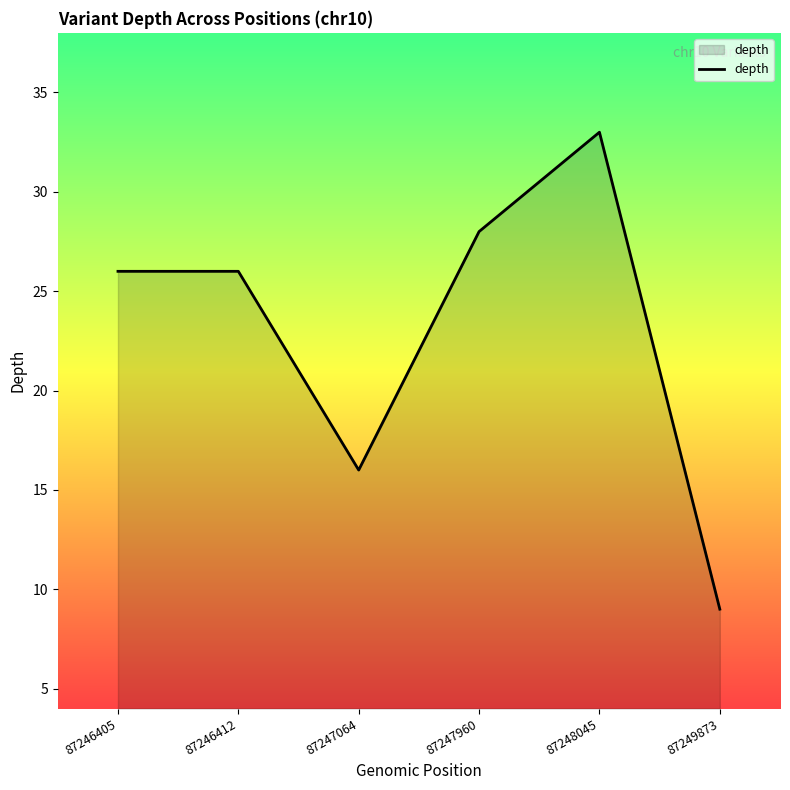

What is the difference between the maximum and minimum values?

24